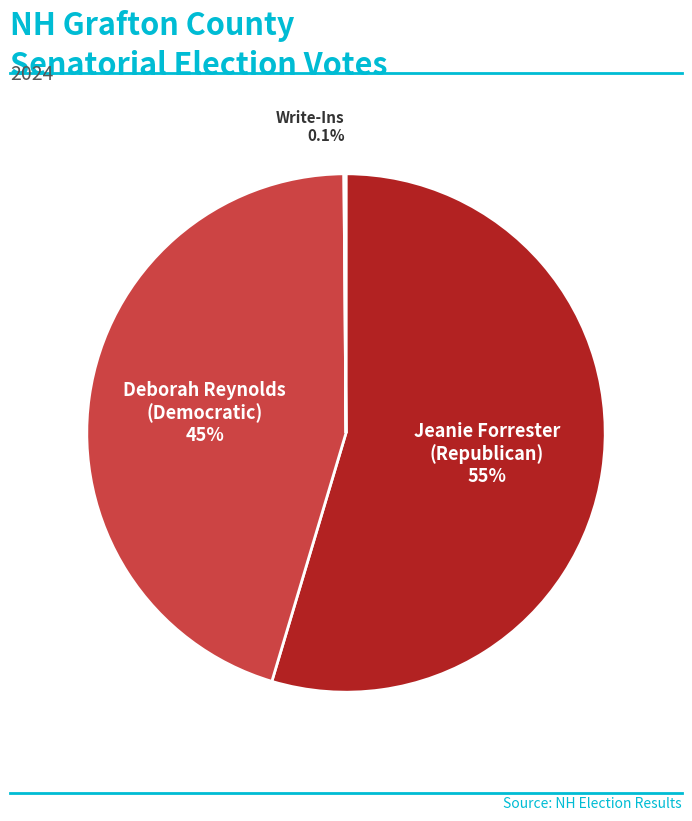

Is there a majority slice in this chart?

Yes